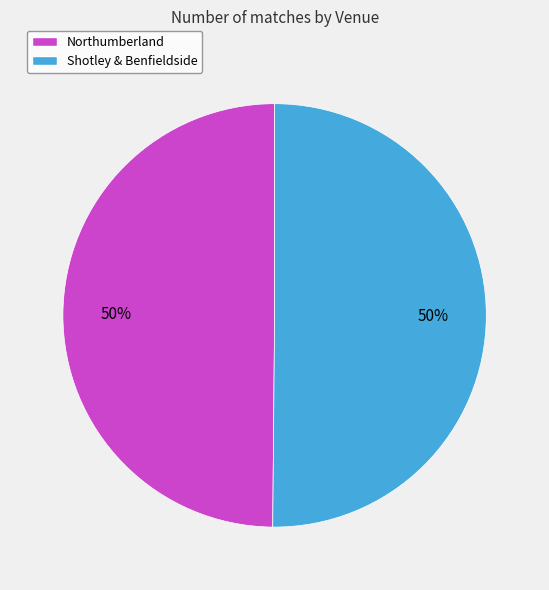

To the nearest percent, what portion does Northumberland represent?

50%